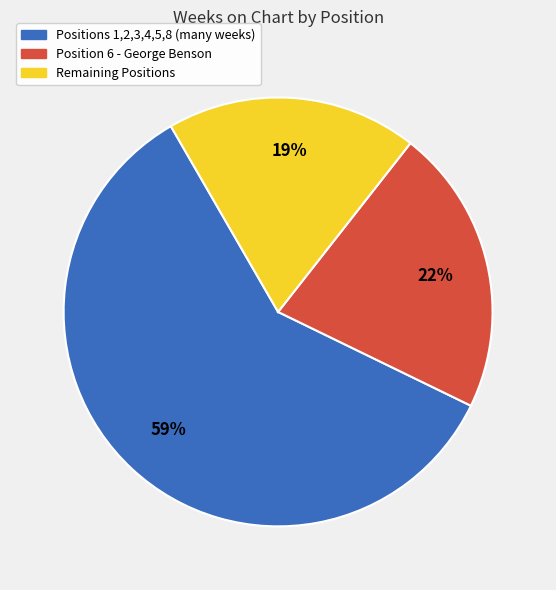

To the nearest percent, what is the average slice percentage?

33%